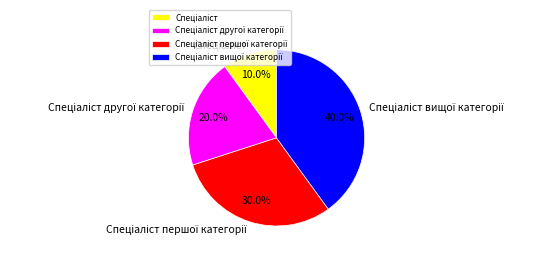

Is there any slice that represents more than half of the pie?

No